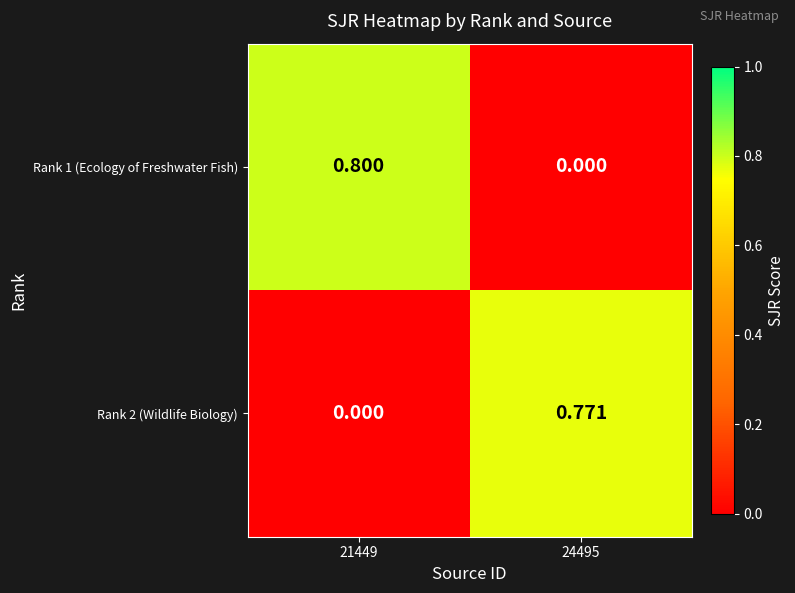

Is the value of Rank 2 (Wildlife Biology) at 24495 greater than the value of Rank 1 (Ecology of Freshwater Fish) at 21449?

No